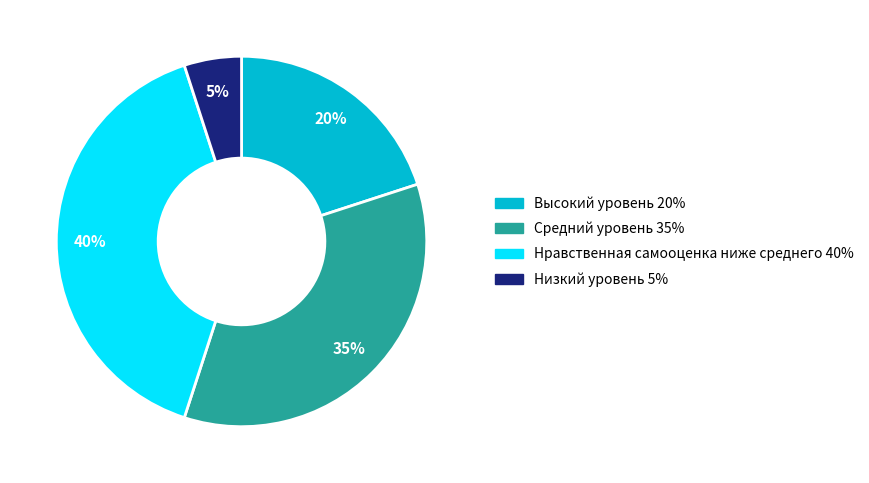

To the nearest percent, what is the difference between the largest and smallest slice percentages?

35%